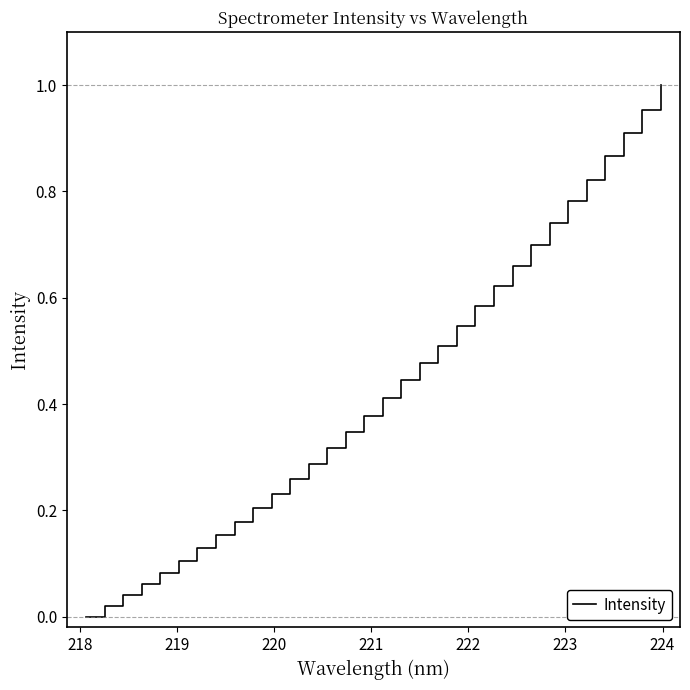

How many lines are shown in the chart?

1